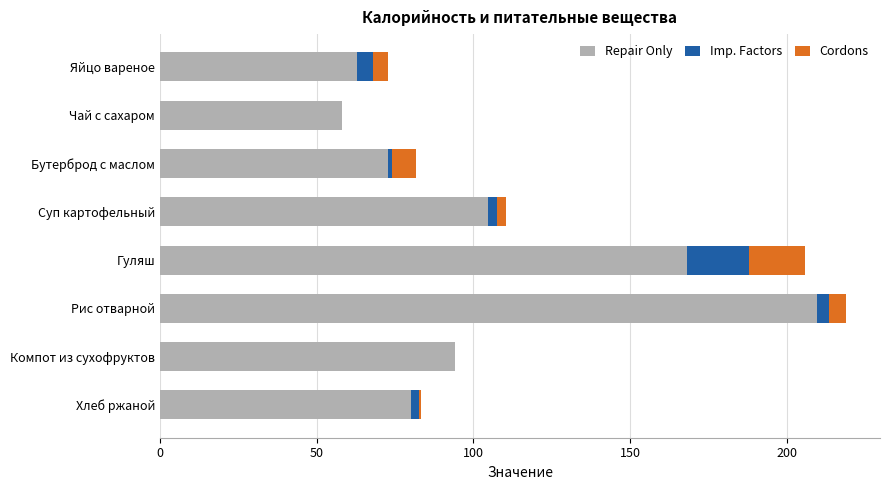

Count the number of data series in this chart.

3